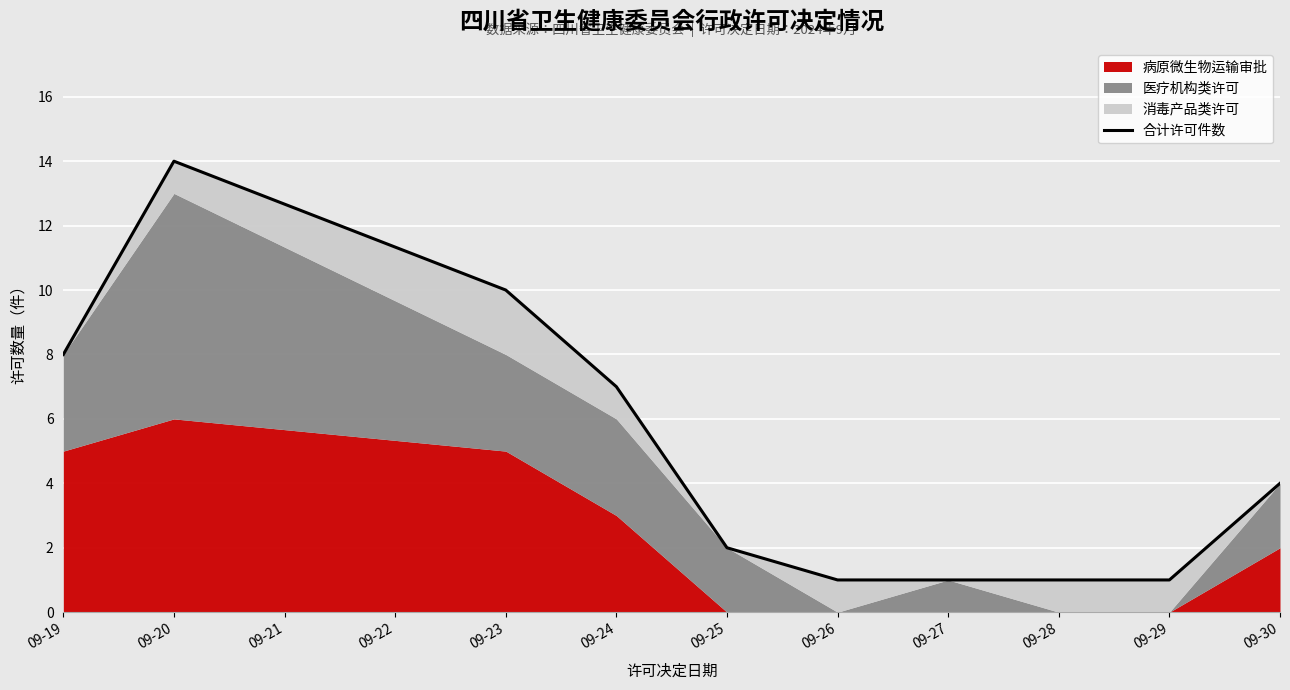

The chart shows a value of 2 at 09-25. True or false?

True